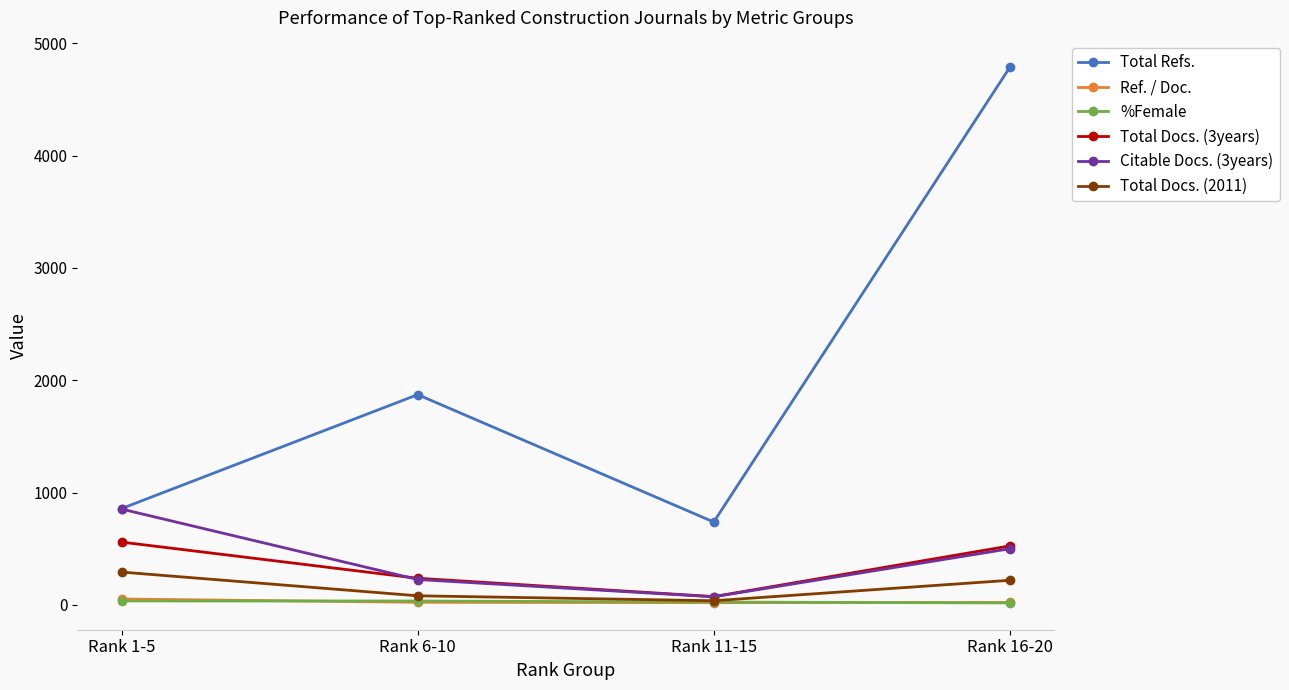

How many interior local valleys does the Total Docs. (3years) series have?

1